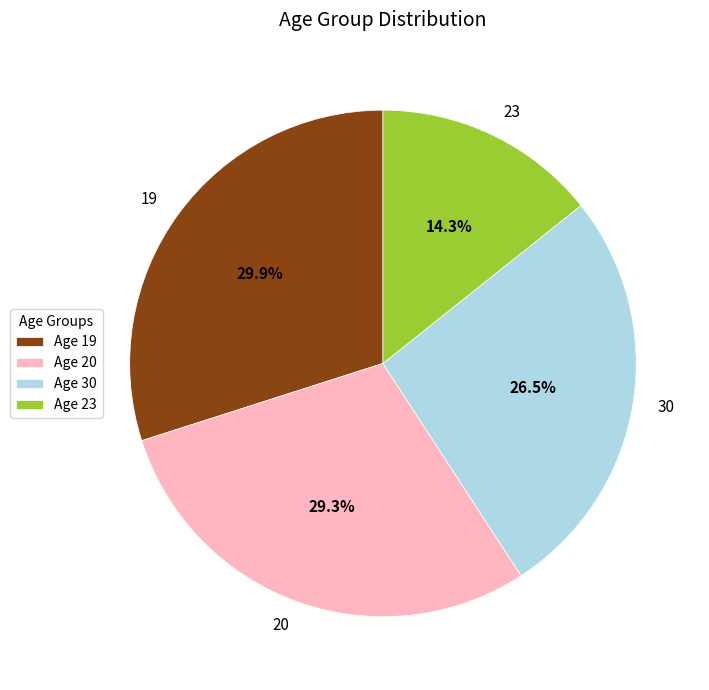

Which has a higher value, 30 or 23?

30